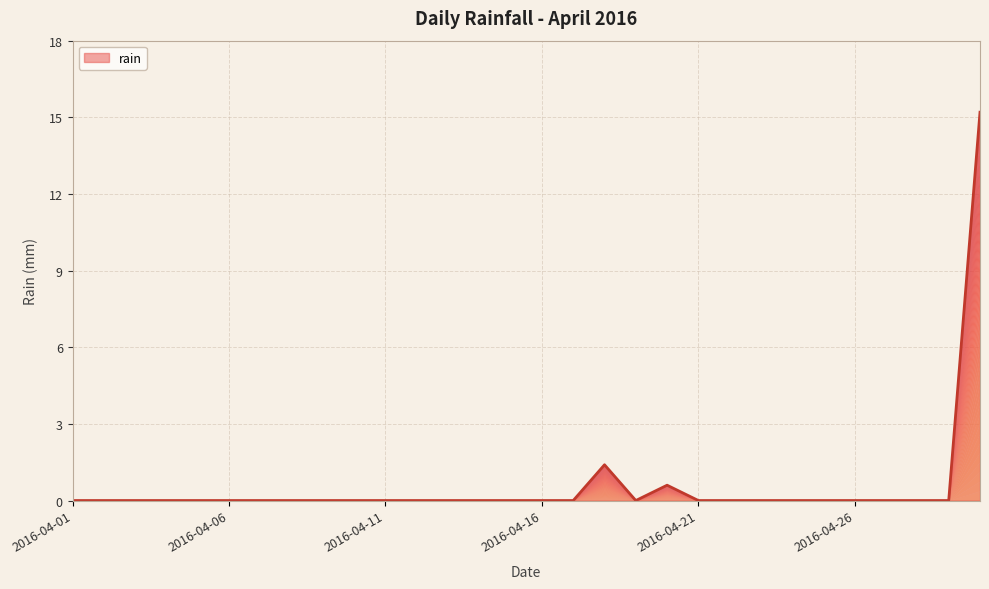

List the labels in order of value, smallest first.

2016-04-01, 2016-04-02, 2016-04-03, 2016-04-04, 2016-04-05, 2016-04-06, 2016-04-07, 2016-04-08, 2016-04-09, 2016-04-10, 2016-04-11, 2016-04-12, 2016-04-13, 2016-04-14, 2016-04-15, 2016-04-16, 2016-04-17, 2016-04-19, 2016-04-21, 2016-04-22, 2016-04-23, 2016-04-24, 2016-04-25, 2016-04-26, 2016-04-27, 2016-04-28, 2016-04-29, 2016-04-20, 2016-04-18, 2016-04-30